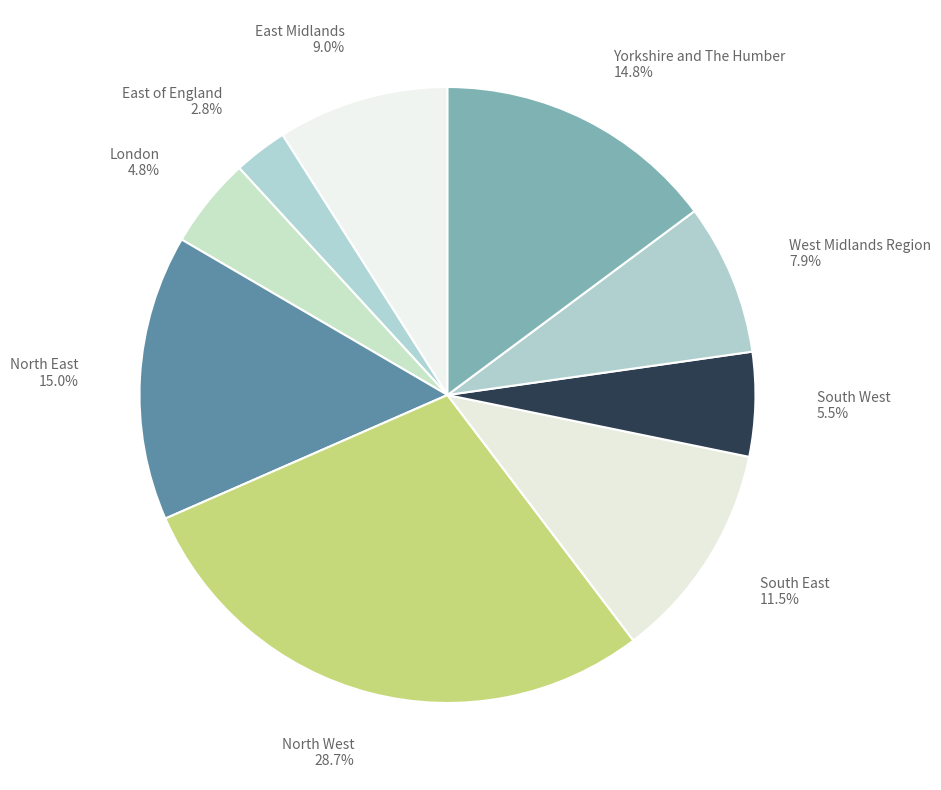

What is the ratio of the value at North East to the value at East Midlands?

1.7